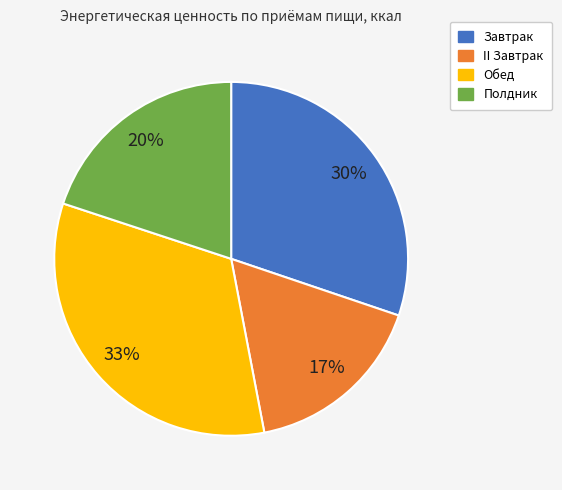

Which slice is the largest?

Обед